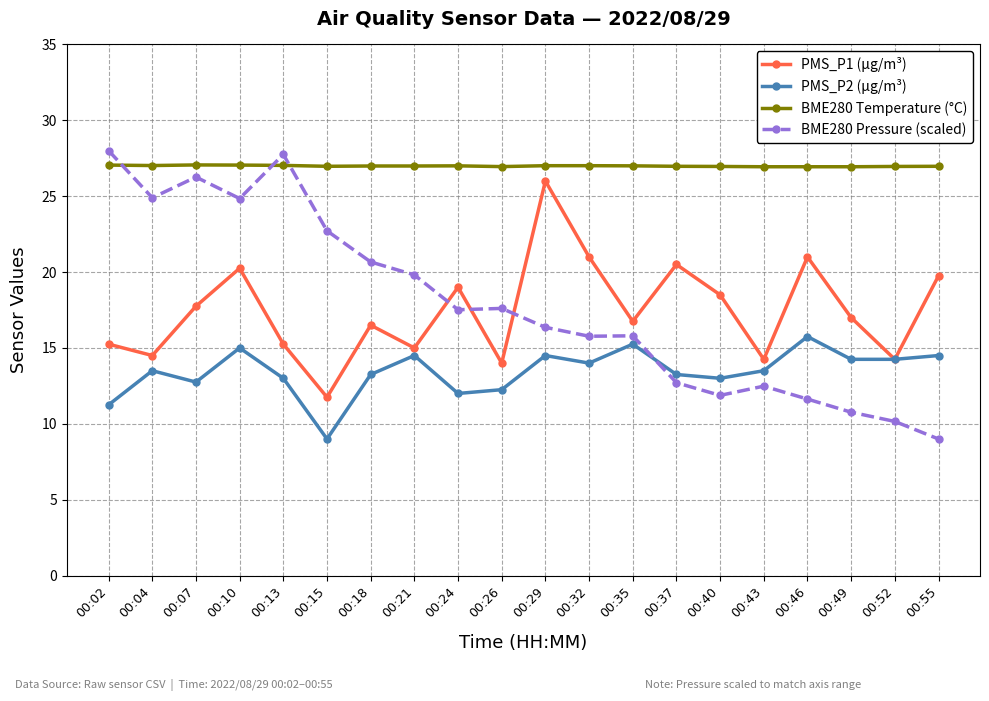

What is the difference between the BME280 Pressure (scaled) values at 00:10 and 00:32?

9.1